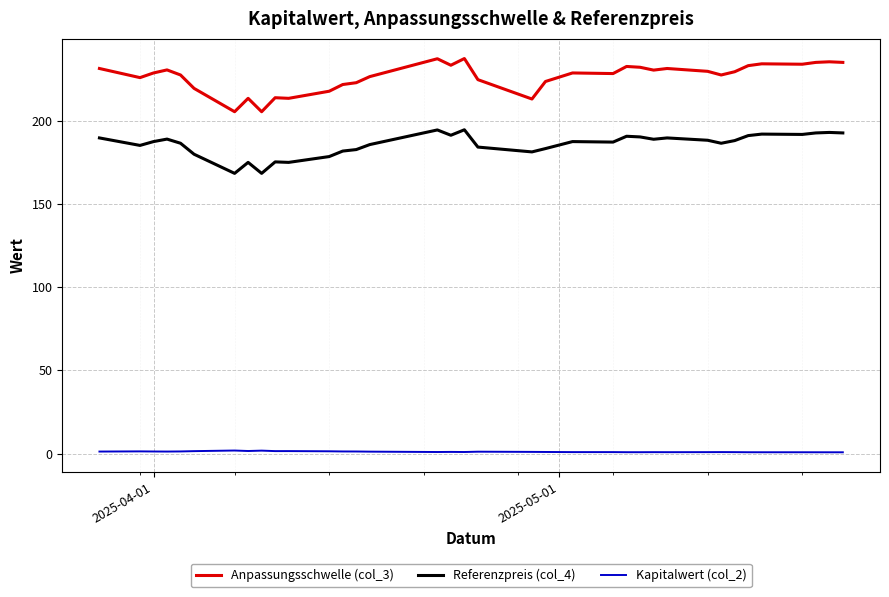

Which series has the widest spread of values?

Anpassungsschwelle (col_3)